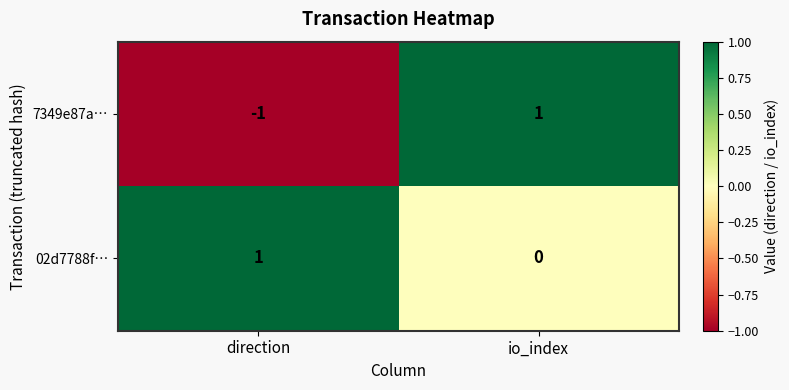

Reading left to right, what are all the values shown in this chart?

7349e87a…: direction=-1	io_index=1
02d7788f…: direction=1	io_index=0